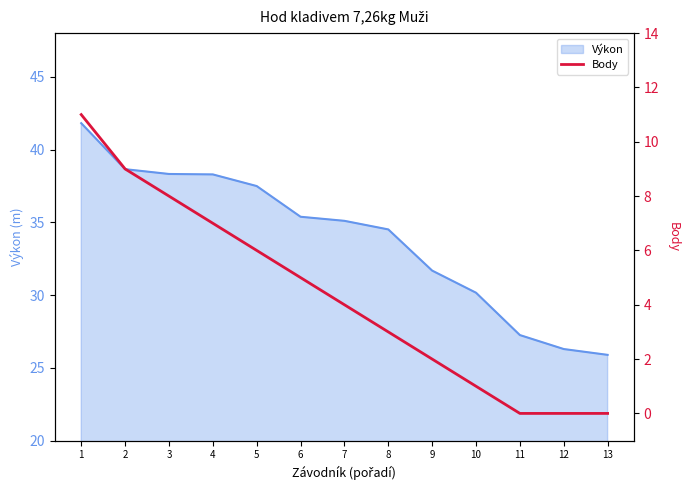

The value of Výkon at 4 is 38.3. True or false?

True